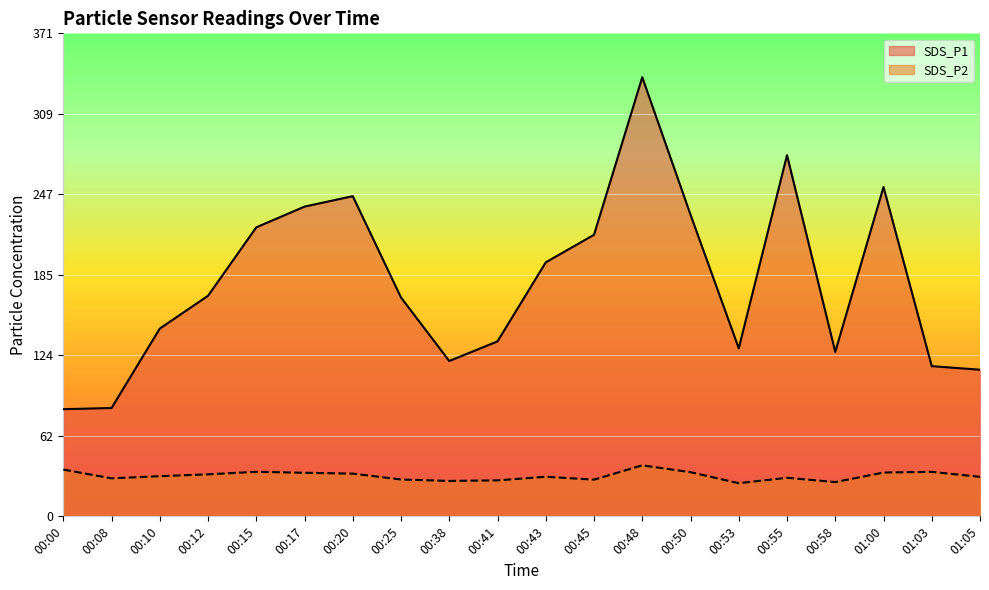

What is the total value across all series at 00:41?

161.8